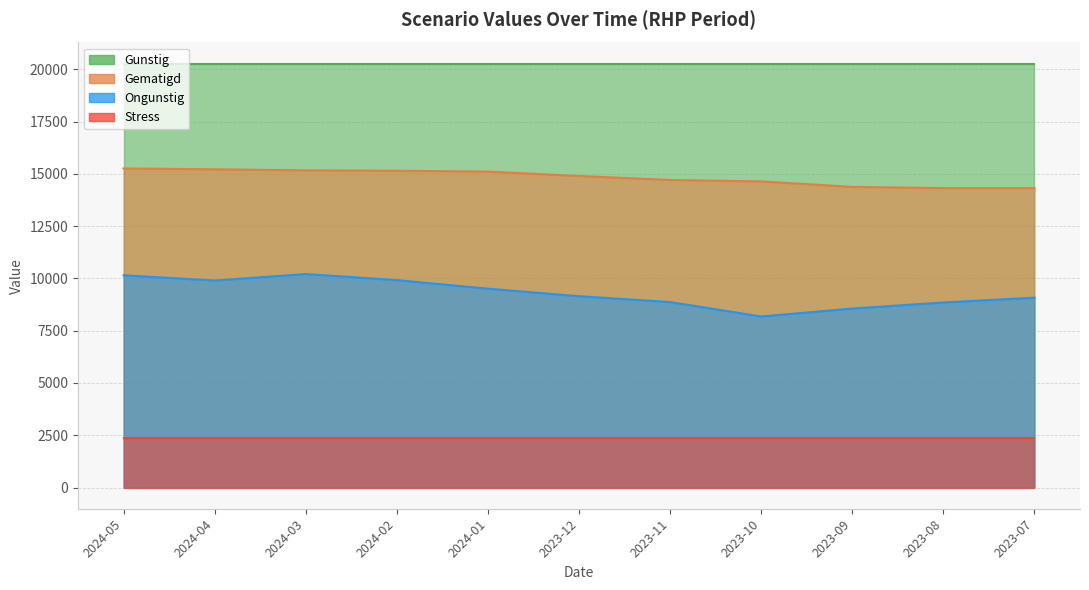

Which series has the largest range (max minus min)?

Ongunstig